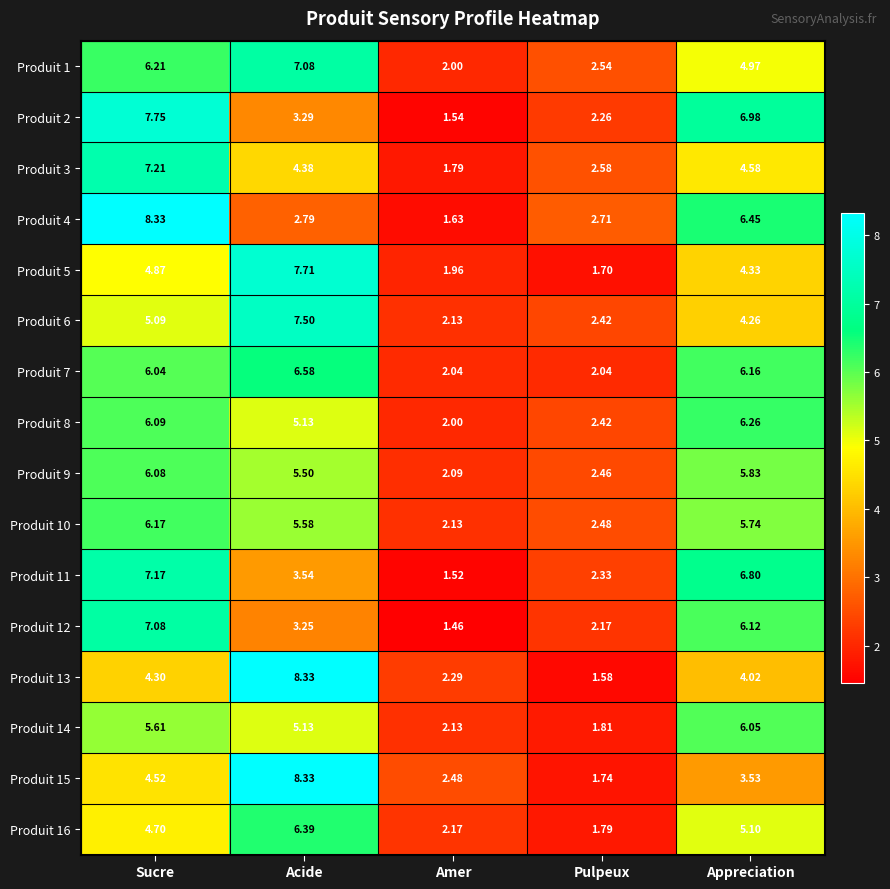

Which series has the largest total across all categories?

Produit 7